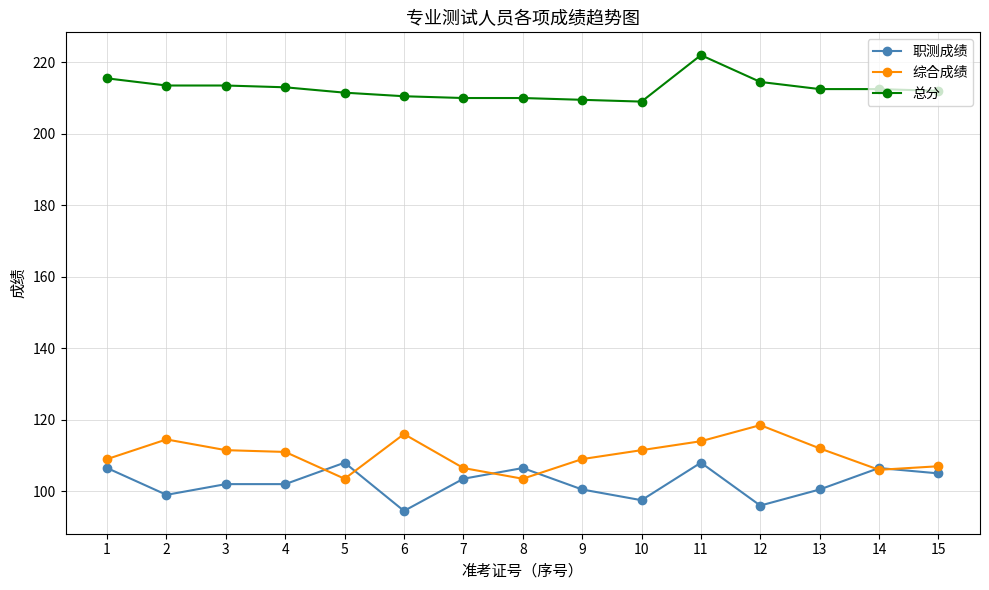

What is the spread (max minus min) of values at 12?

118.5